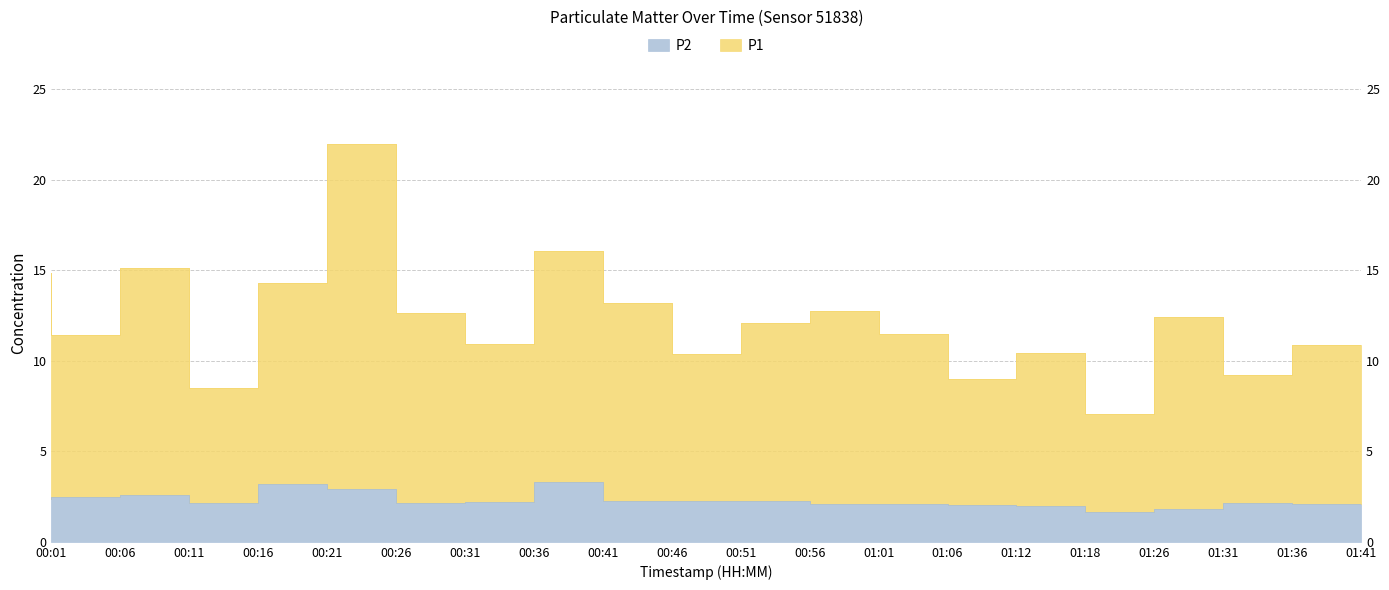

In P1, how many points are higher than both neighbors (excluding endpoints)?

6